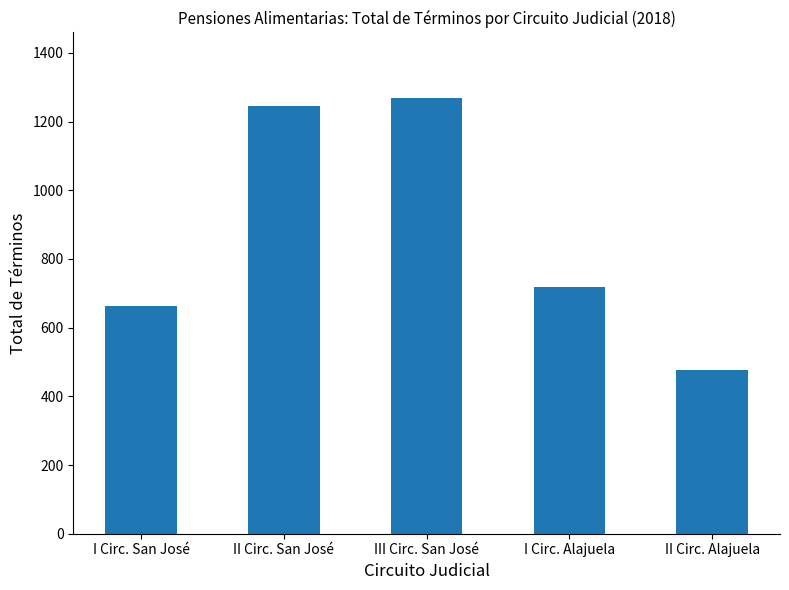

What is the difference between the maximum and minimum values?

791